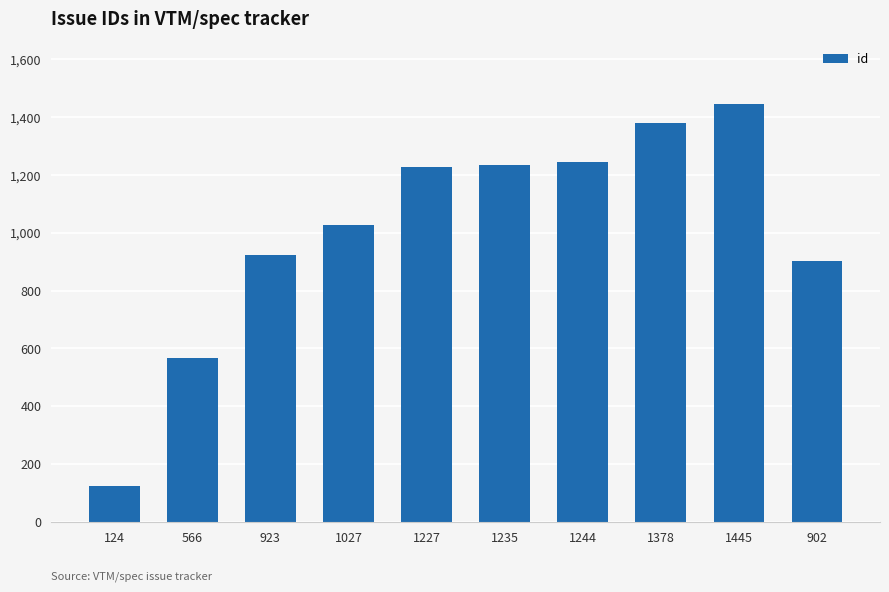

What is the label of the 2nd bar from the right?

1445